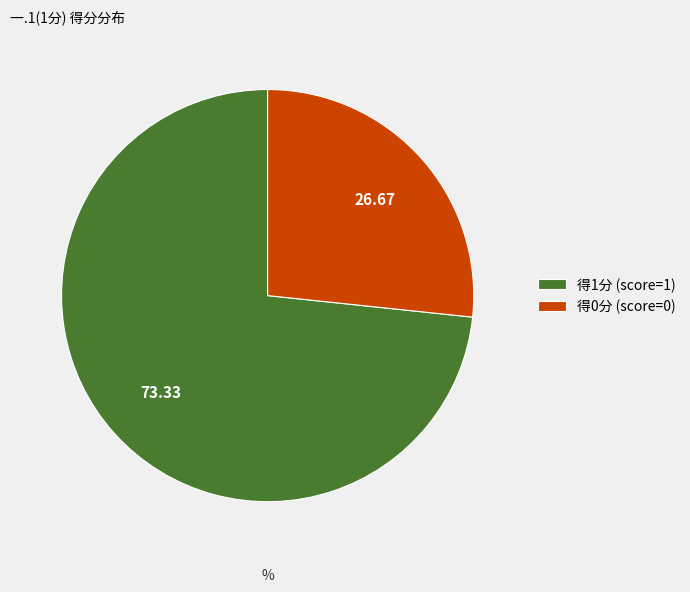

Do 得0分 (score=0) and 得1分 (score=1) together represent more than half of the pie?

Yes